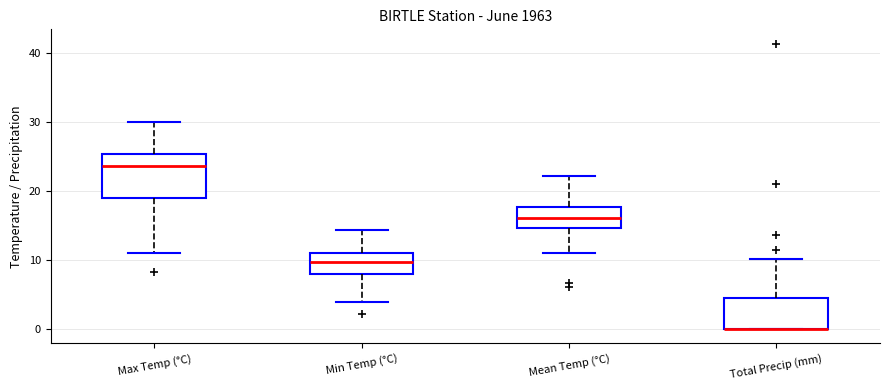

Reading left to right, transcribe this box plot: for each box, give where its median line is, the range the box spans, and where its two whiskers end, as read against the y-axis. The values are not printed on the chart, so give them approximately, as read against the axis.

Max Temp (°C): median 24, box 19 to 25, whiskers 11 to 30
Min Temp (°C): median 10, box 8 to 11, whiskers 4 to 14
Mean Temp (°C): median 16, box 15 to 18, whiskers 11 to 22
Total Precip (mm): median 0 (drawn on the box's lower edge), box 0 to 5, whiskers 0 to 10